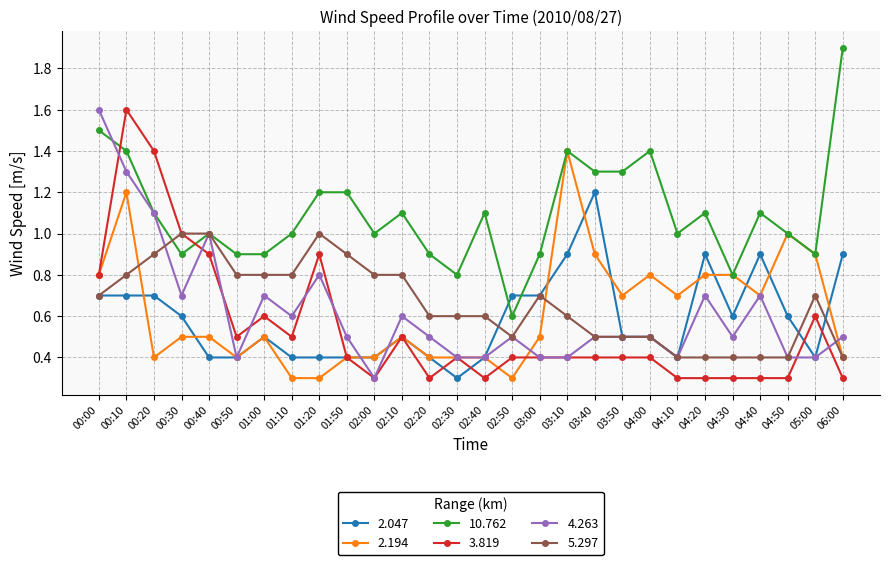

Where is the first local maximum for 2.194?

00:10